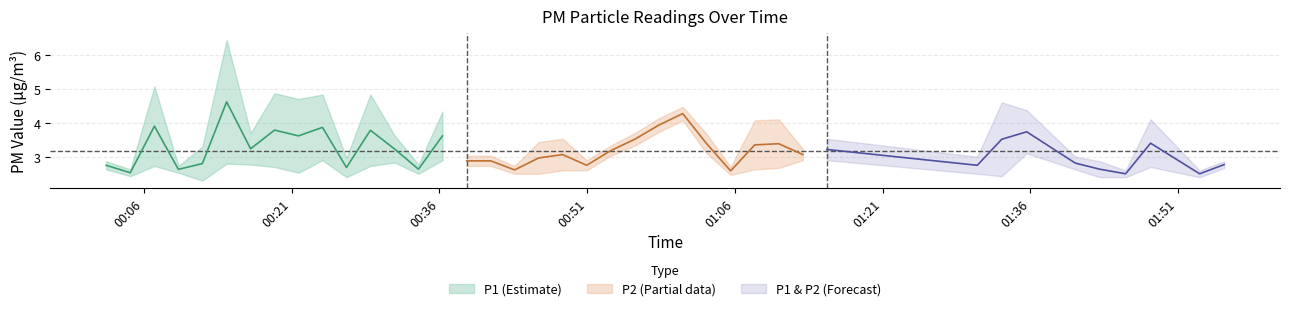

True or false: P1 and P2 cross at least once.

False